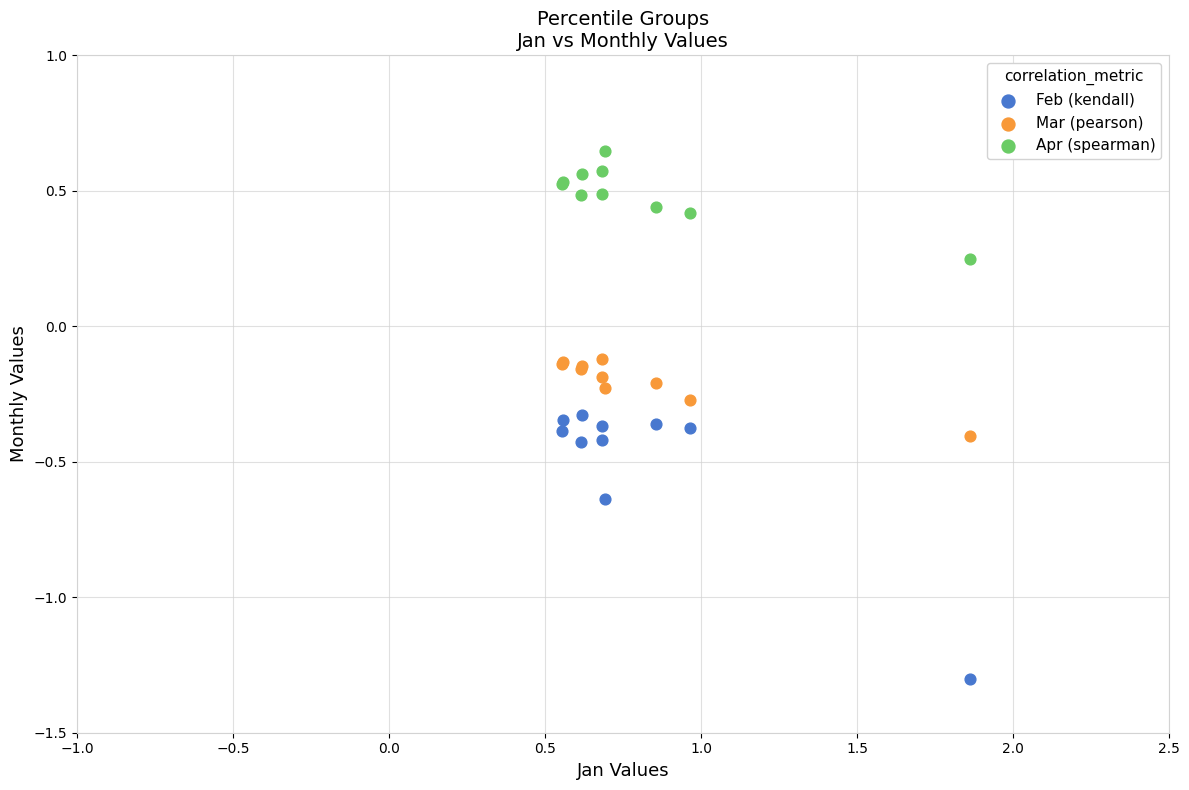

Which series reaches the maximum Y coordinate?

Apr (spearman)